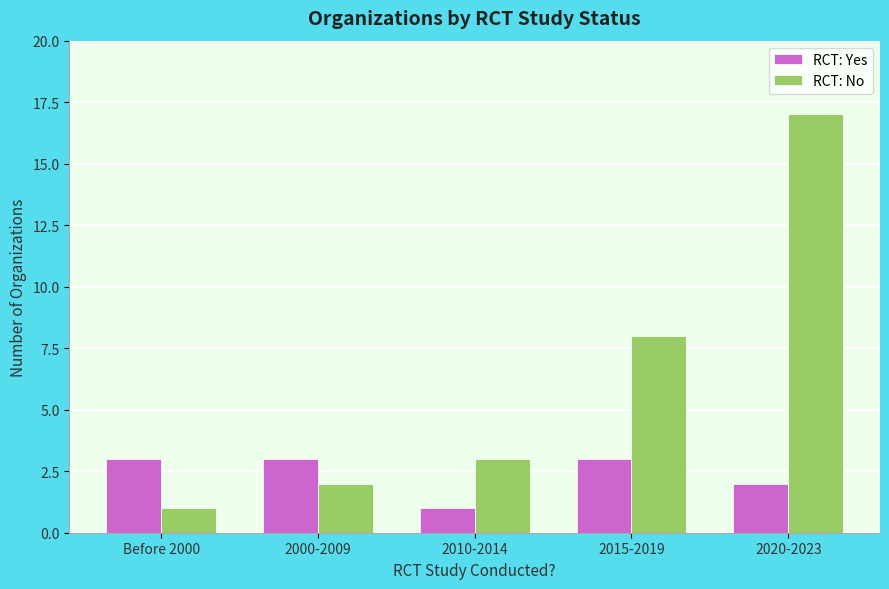

What is the difference between the maximum and minimum values in the RCT: Yes series?

2